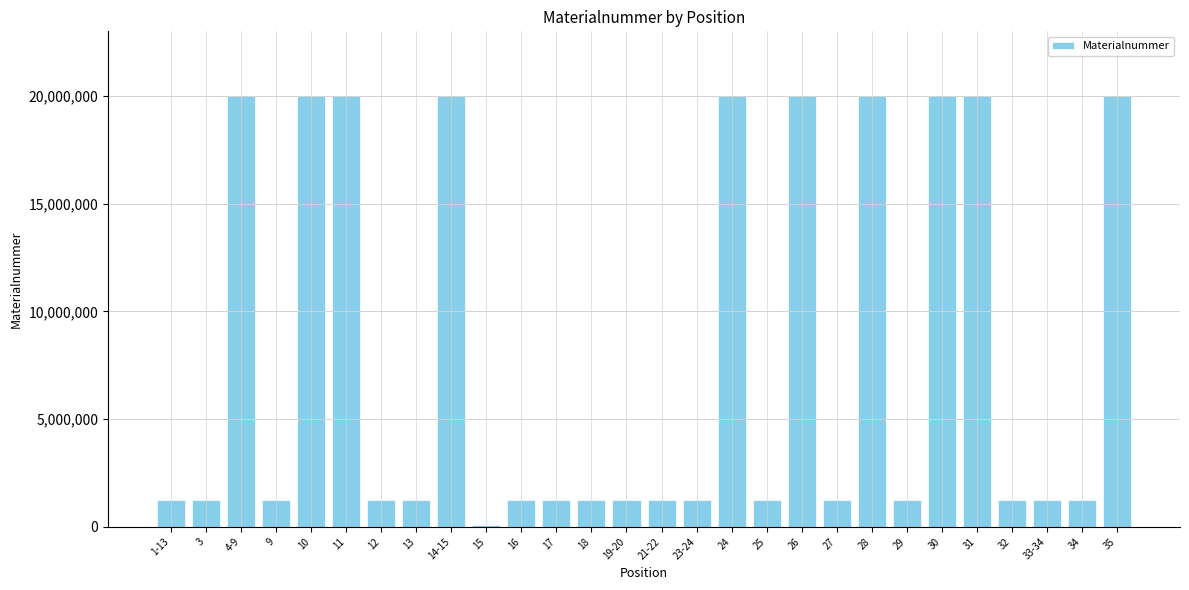

How many values are below 1222492?

14